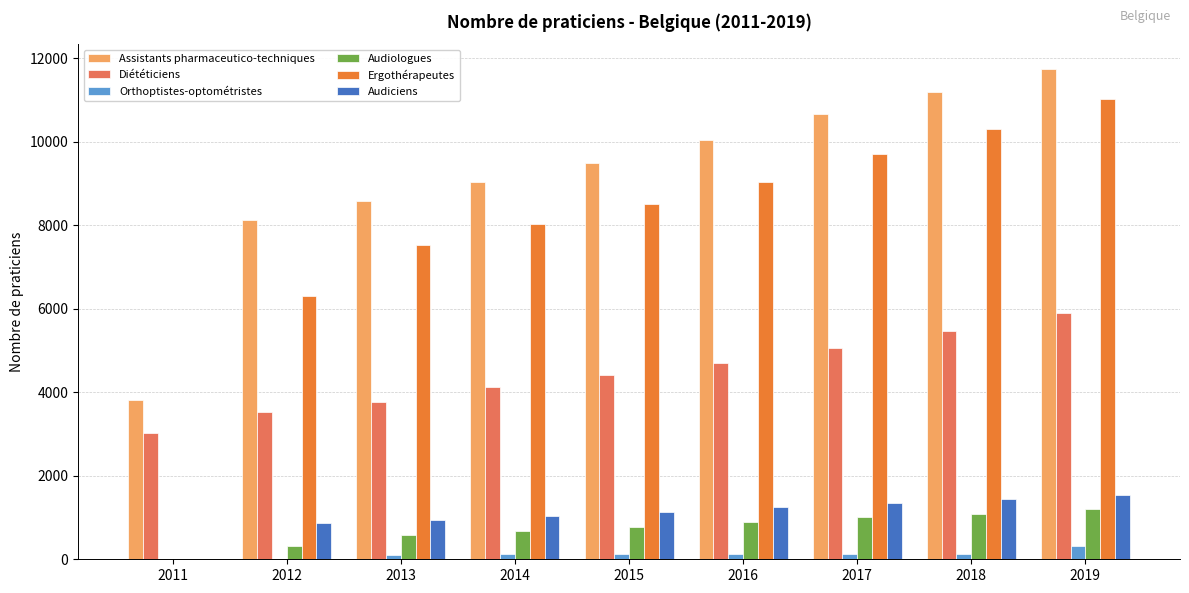

Where is Assistants pharmaceutico-techniques nearest to the value 7786?

2012